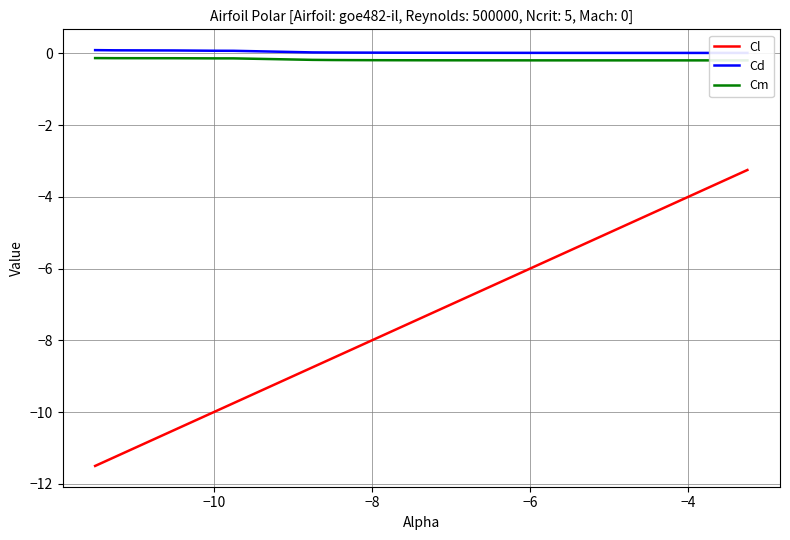

What is the highest value of the Cl series?

-3.2